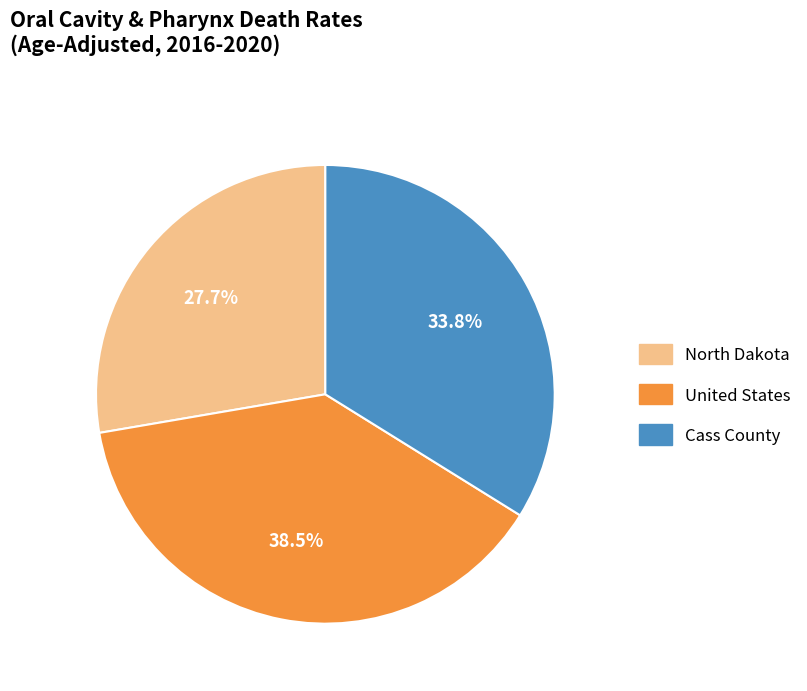

Count the number of slices in the pie.

3